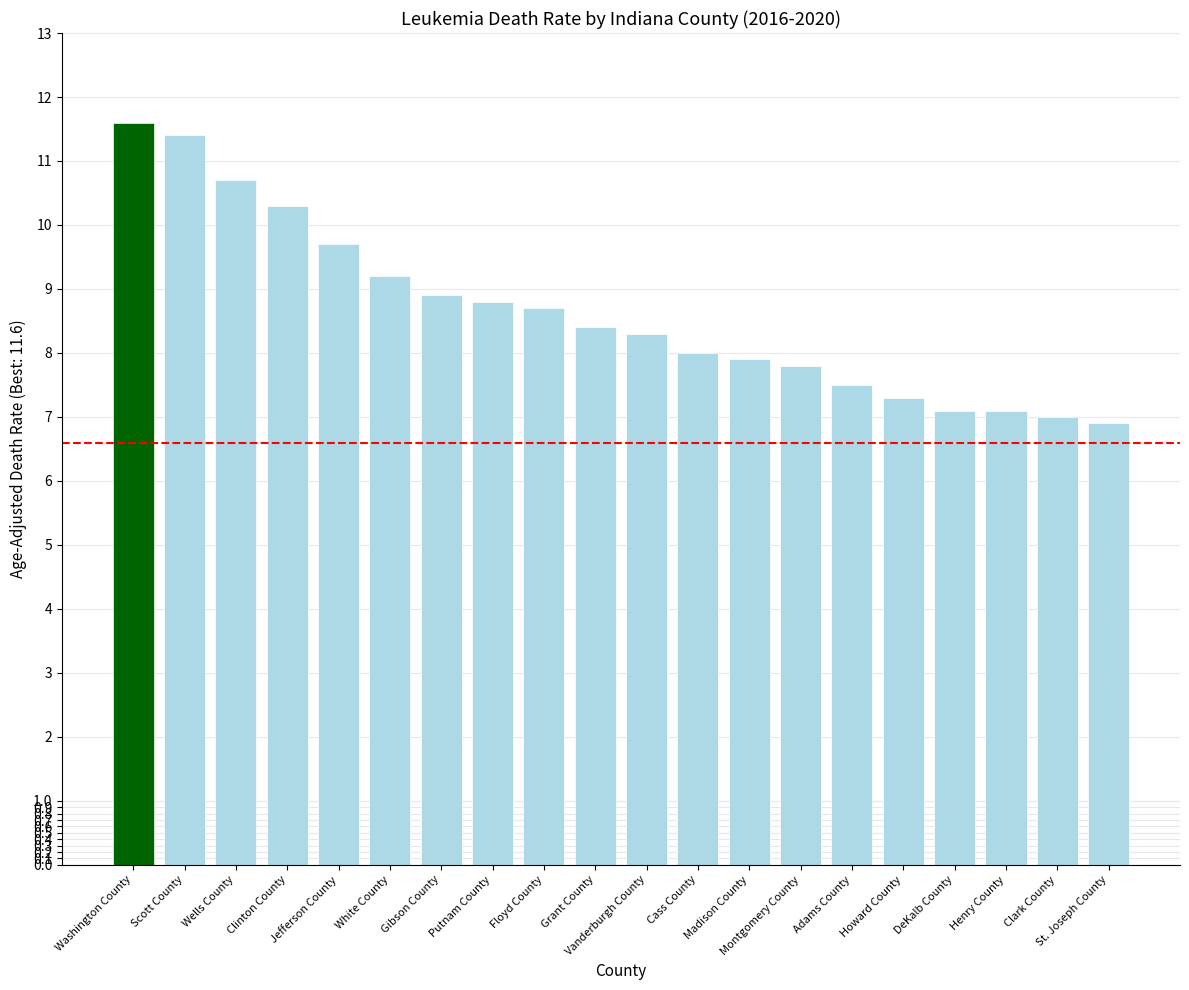

The chart shows a value of 7.3 at Howard County. True or false?

True